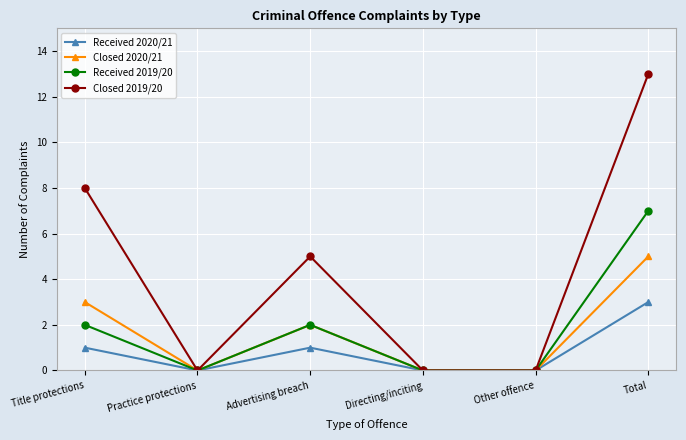

What is the average value of the Closed 2019/20 series?

4